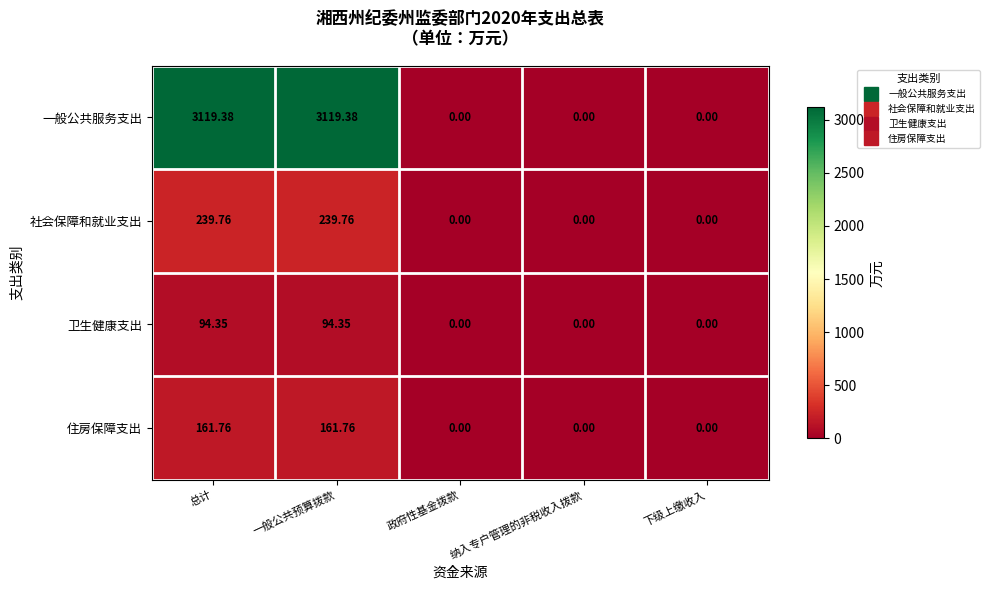

Which series has the widest spread of values?

一般公共服务支出